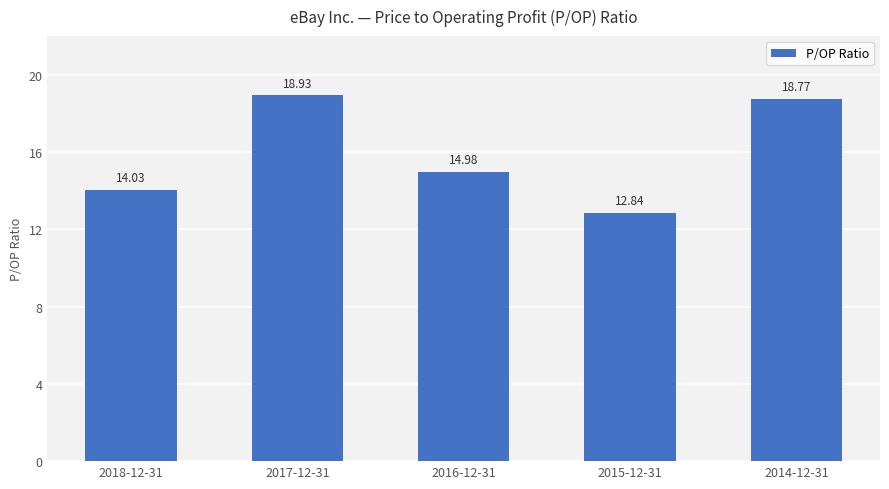

How many values are below 14?

1